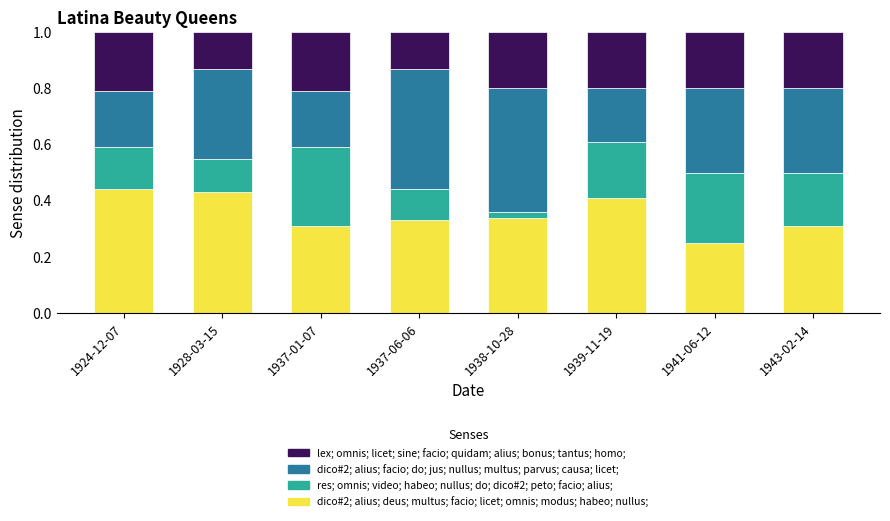

The value of dico#2; alius; deus; multus; facio; licet; omnis; modus; habeo; nullus; at 1943-02-14 is 0.2. True or false?

False